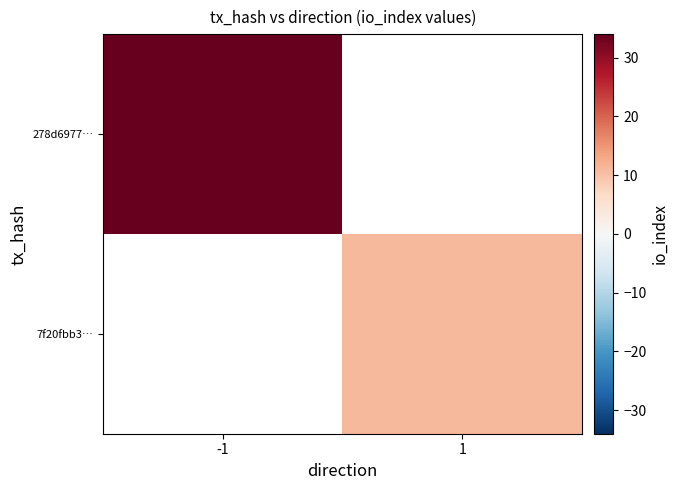

The 7f20fbb3… series shows 11.0 at 1. True or false?

True